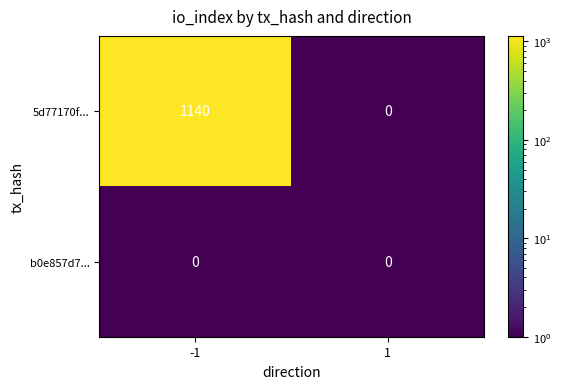

The 5d77170f... series shows 1580 at -1. True or false?

False